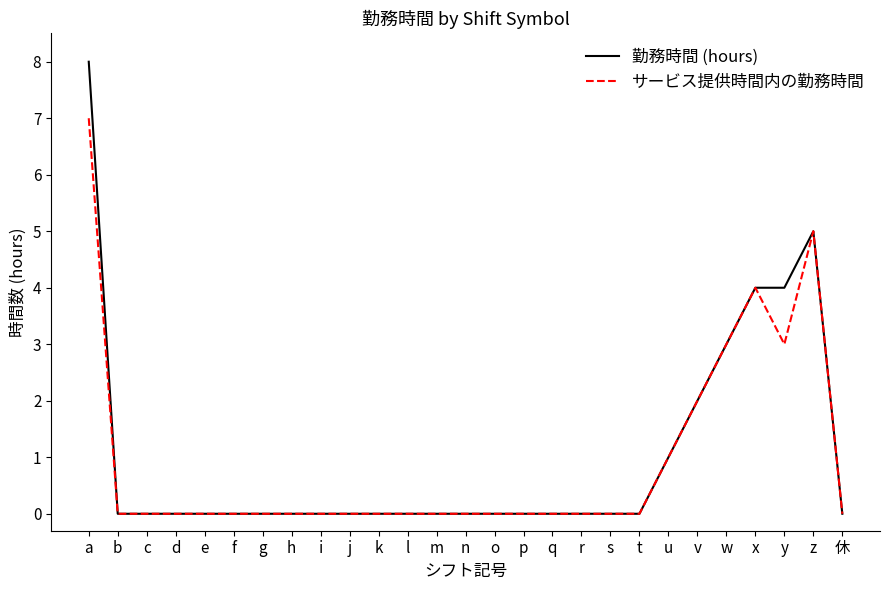

Between a and h, which series saw the biggest shift?

勤務時間 (hours)